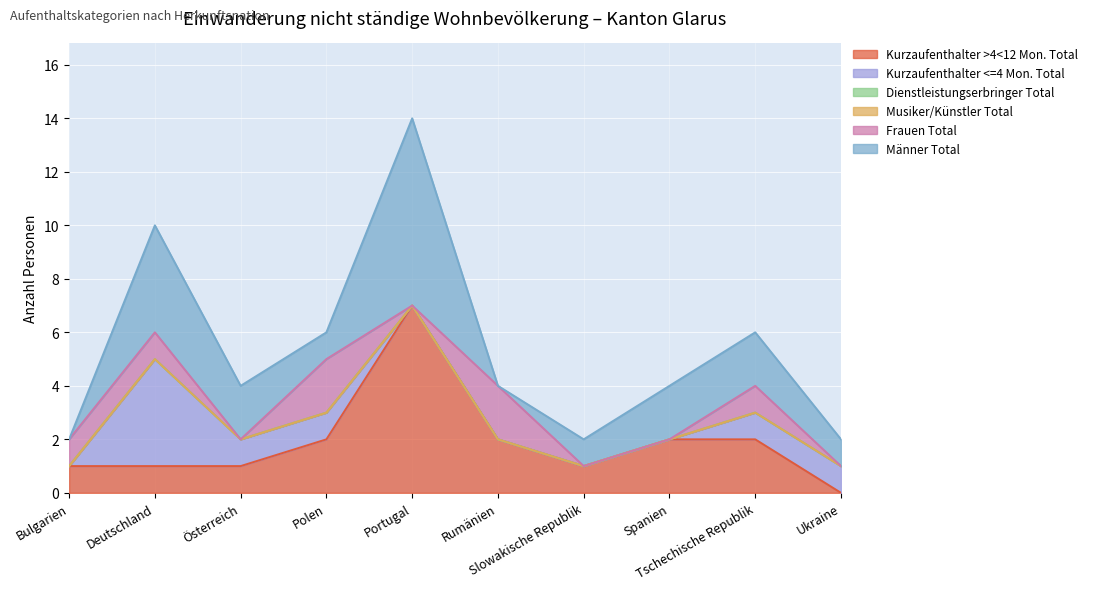

Between Ukraine and Tschechische Republik, which is larger?

Tschechische Republik